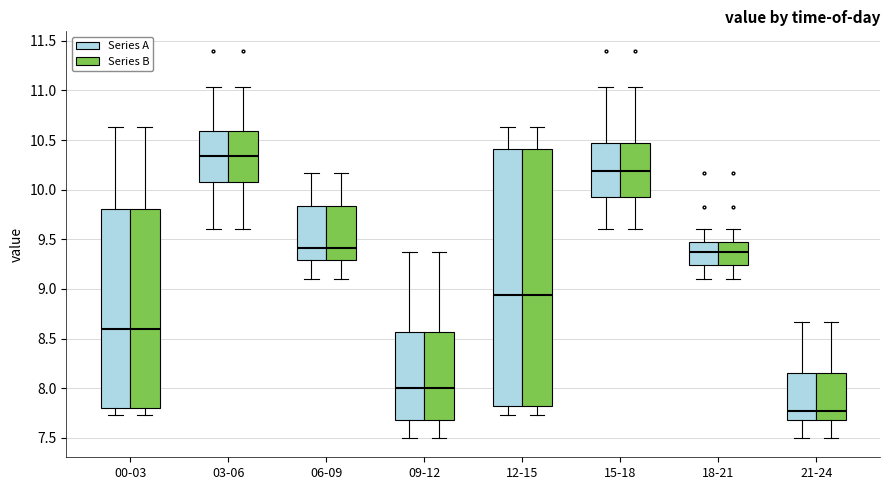

Reading left to right, read every box against the y-axis: the position of its median line, the range the box covers, and the ends of its whiskers. The values are not printed on the chart, so give them approximately, as read against the axis.

00-03 (Series A): median 8.60, box 7.80 to 9.80, whiskers 7.75 to 10.65
00-03 (Series B): median 8.60, box 7.80 to 9.80, whiskers 7.75 to 10.65
03-06 (Series A): median 10.35, box 10.10 to 10.60, whiskers 9.60 to 11.05
03-06 (Series B): median 10.35, box 10.10 to 10.60, whiskers 9.60 to 11.05
06-09 (Series A): median 9.40, box 9.30 to 9.85, whiskers 9.10 to 10.15
06-09 (Series B): median 9.40, box 9.30 to 9.85, whiskers 9.10 to 10.15
09-12 (Series A): median 8.00, box 7.70 to 8.55, whiskers 7.50 to 9.35
09-12 (Series B): median 8.00, box 7.70 to 8.55, whiskers 7.50 to 9.35
12-15 (Series A): median 8.95, box 7.80 to 10.40, whiskers 7.75 to 10.65
12-15 (Series B): median 8.95, box 7.80 to 10.40, whiskers 7.75 to 10.65
15-18 (Series A): median 10.20, box 9.90 to 10.45, whiskers 9.60 to 11.05
15-18 (Series B): median 10.20, box 9.90 to 10.45, whiskers 9.60 to 11.05
18-21 (Series A): median 9.35, box 9.25 to 9.45, whiskers 9.10 to 9.60
18-21 (Series B): median 9.35, box 9.25 to 9.45, whiskers 9.10 to 9.60
21-24 (Series A): median 7.75, box 7.70 to 8.15, whiskers 7.50 to 8.65
21-24 (Series B): median 7.75, box 7.70 to 8.15, whiskers 7.50 to 8.65